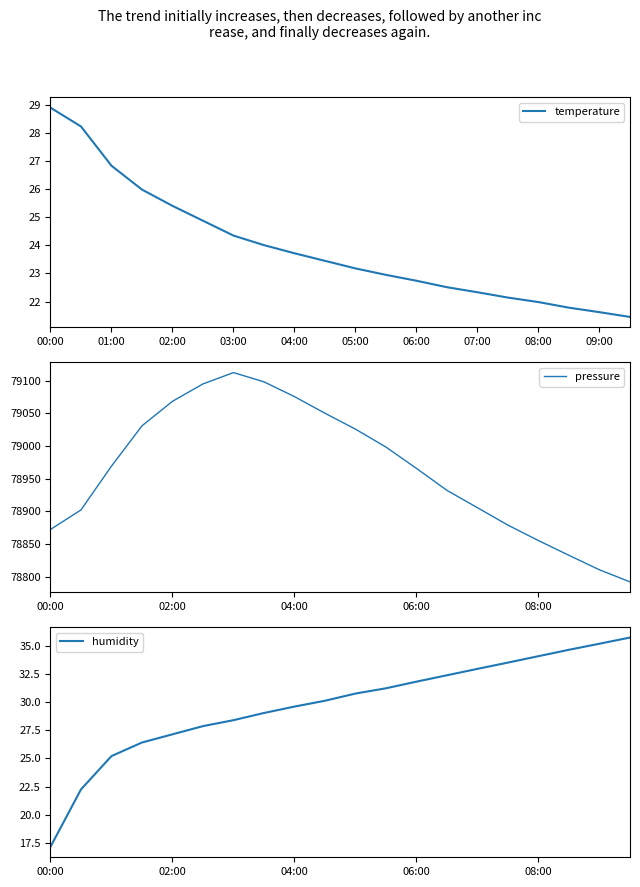

The value of pressure at 19 is 45335.3. True or false?

False